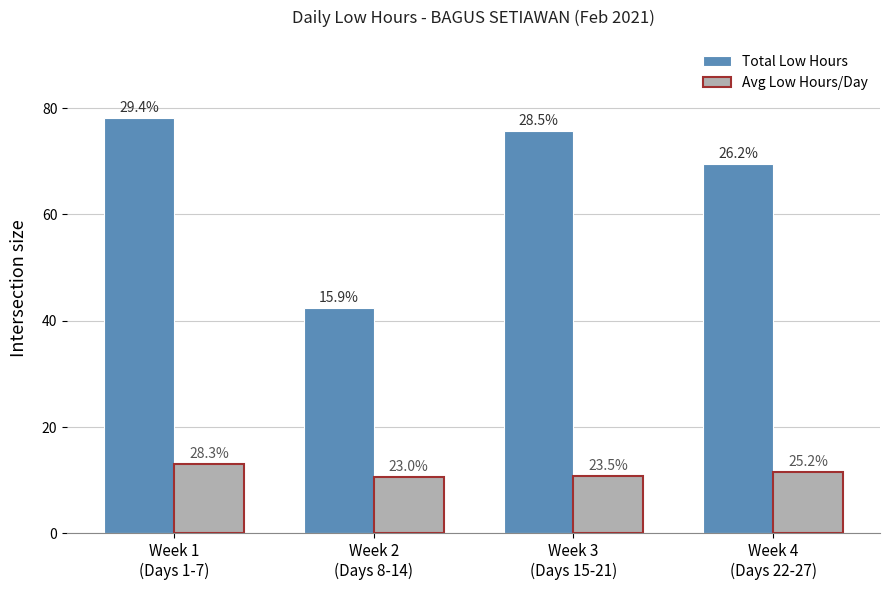

What value does the Avg Low Hours/Day series have at Week 1
(Days 1-7)?

13.0